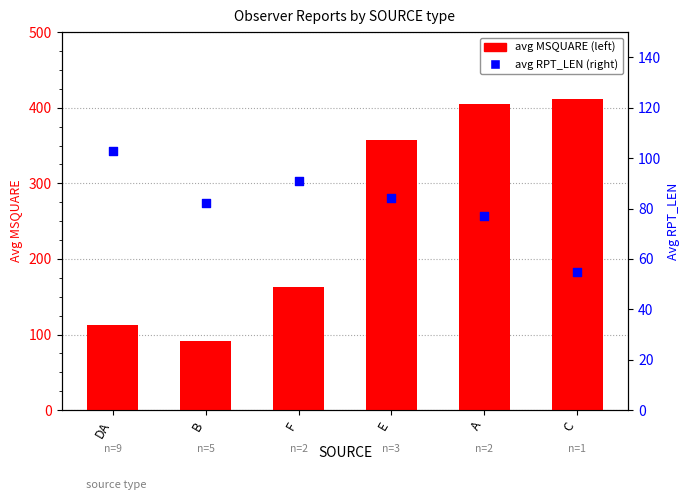

Is the value of avg RPT_LEN at F greater than the value of avg MSQUARE at F?

No